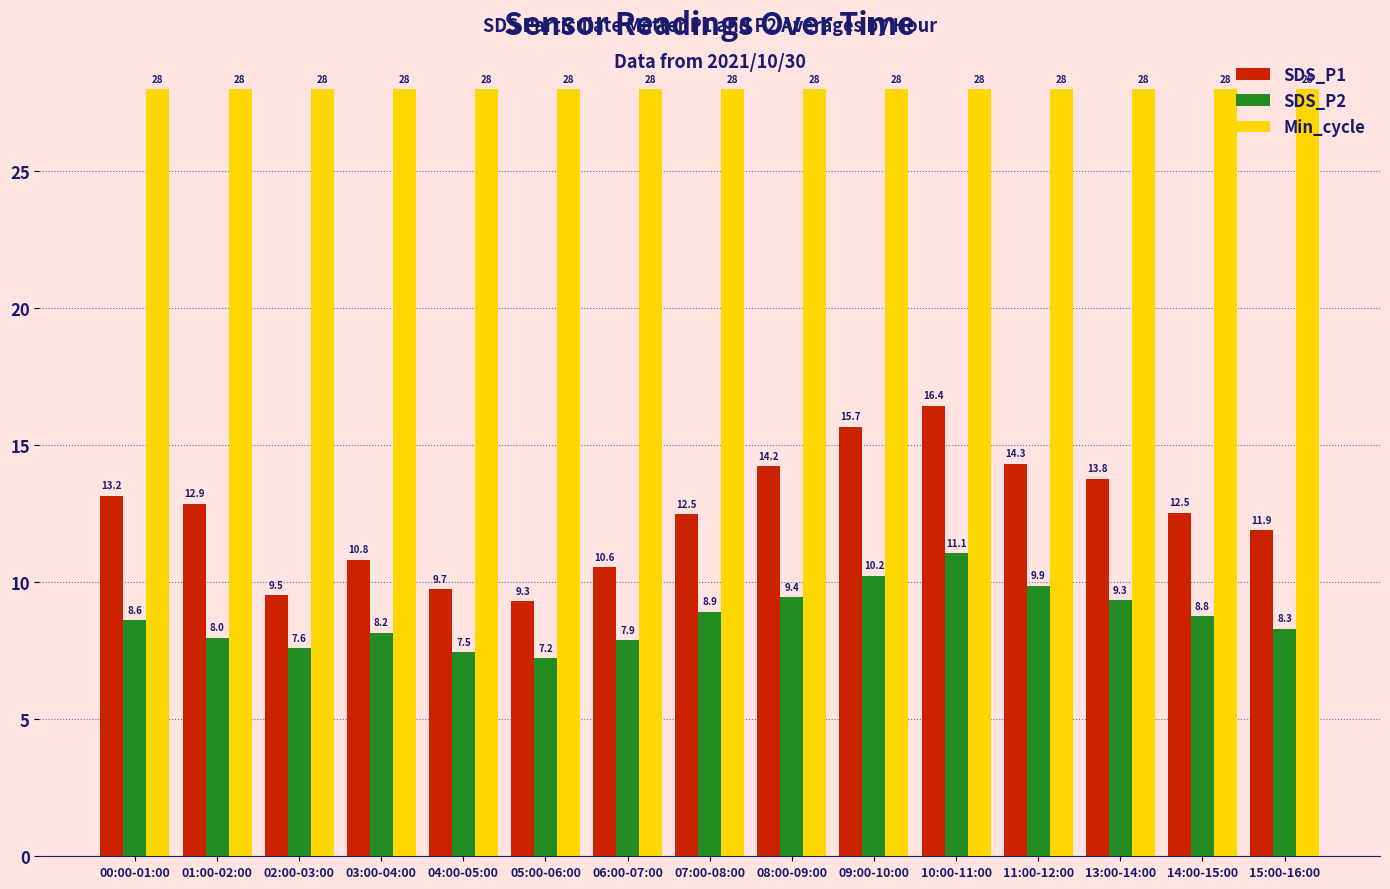

Count the number of data series in this chart.

3